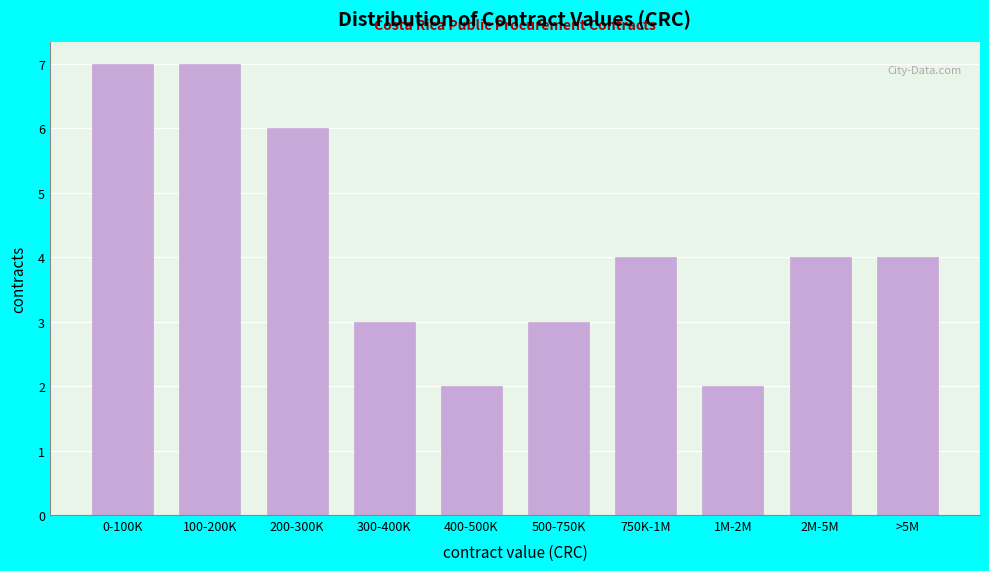

Reading left to right, what are all the values shown in this chart?

7	7	6	3	2	3	4	2	4	4